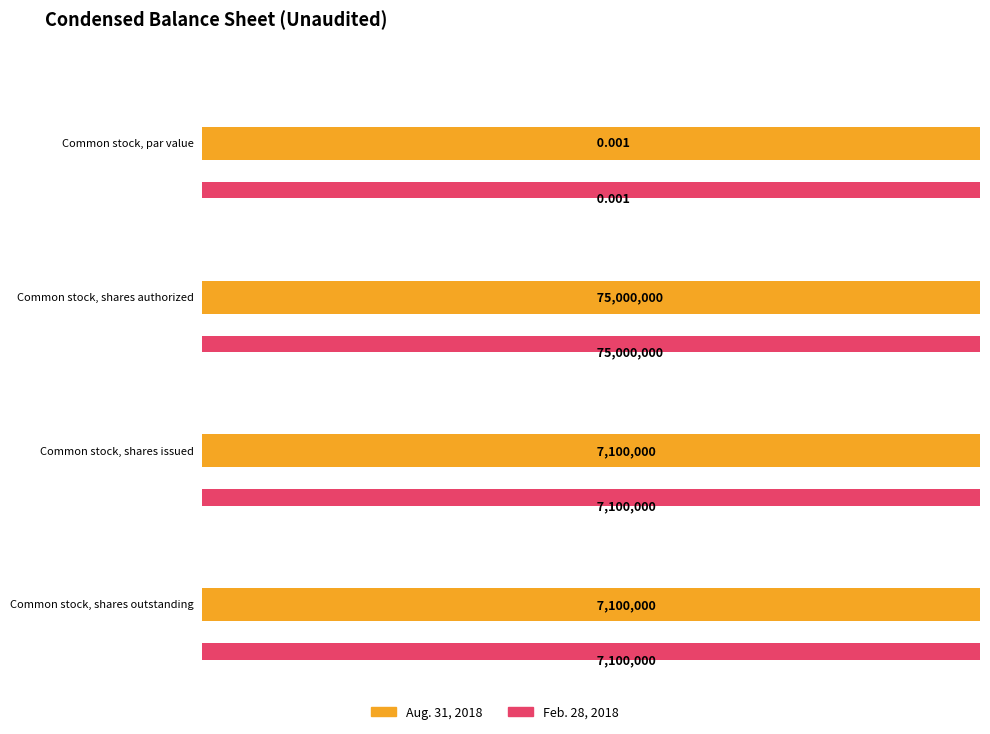

True or false: Feb. 28, 2018 has a value of 0.0 at Common stock, par value.

False